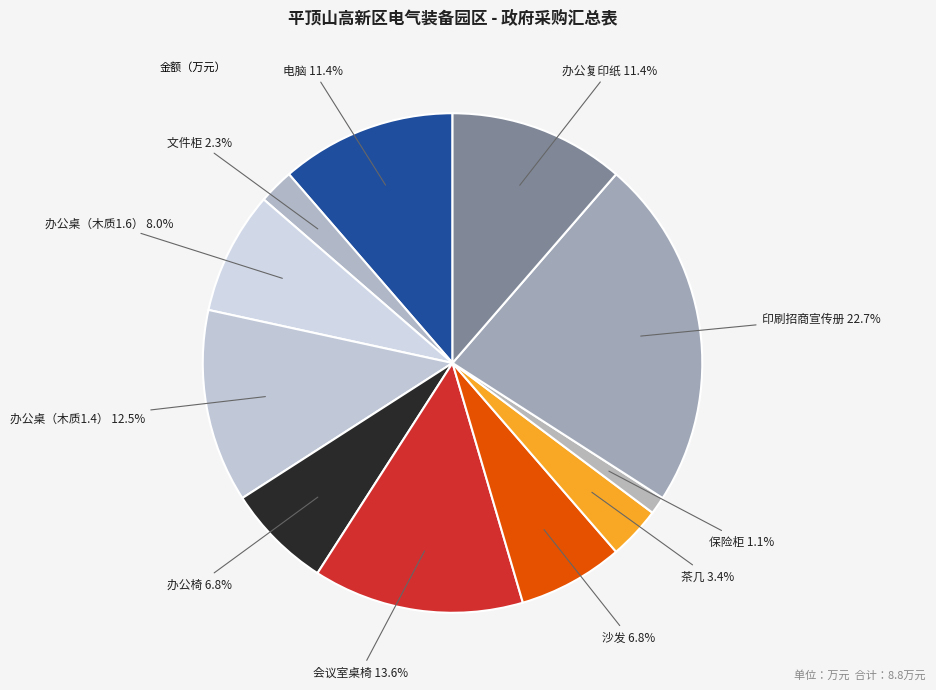

Count the number of slices in the pie.

11